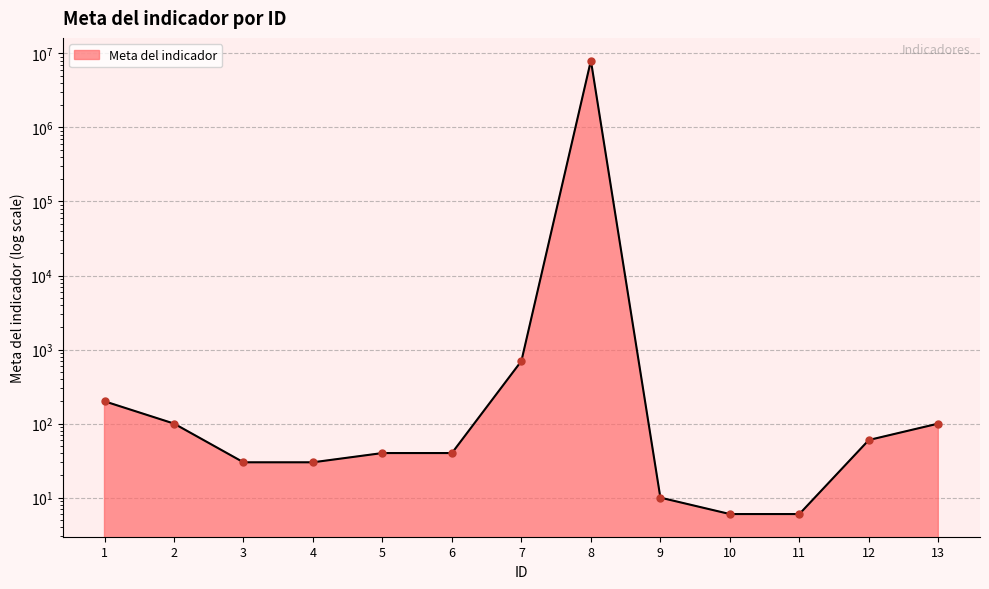

Which has a higher value, 5 or 7?

7